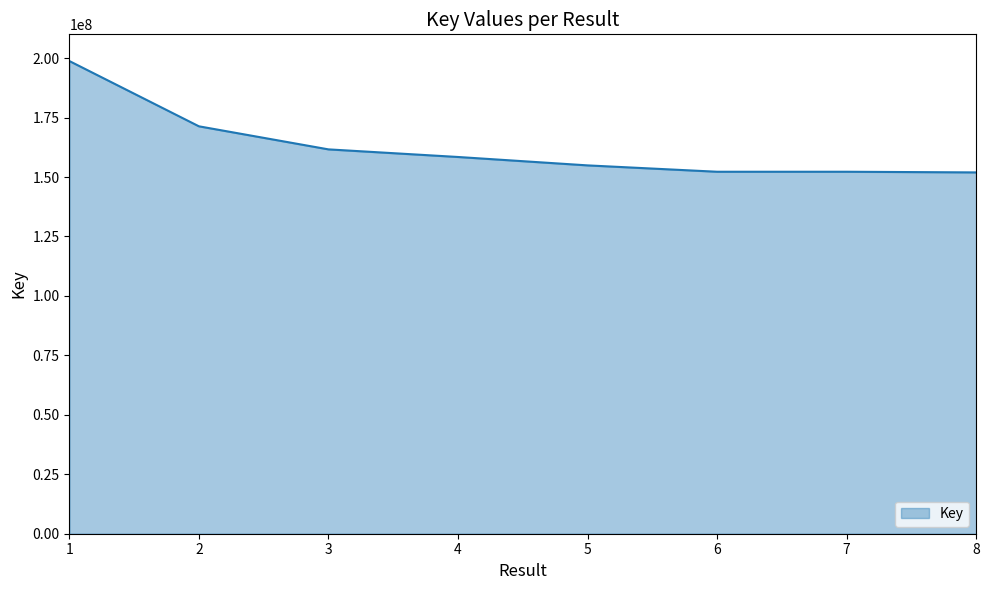

What is the average value?

162673970